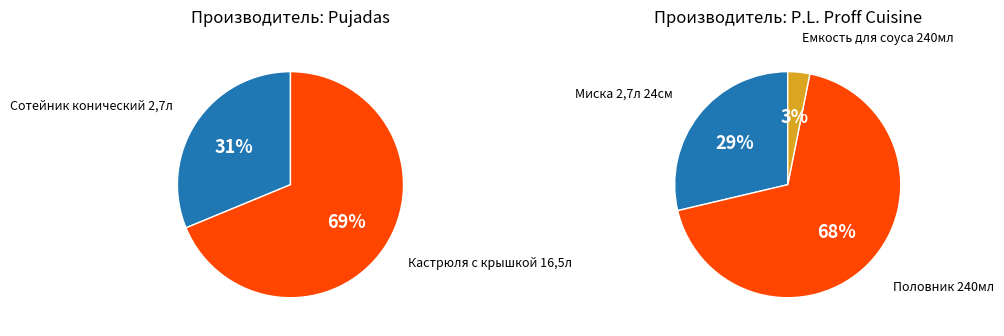

How many slices are in this pie chart?

5